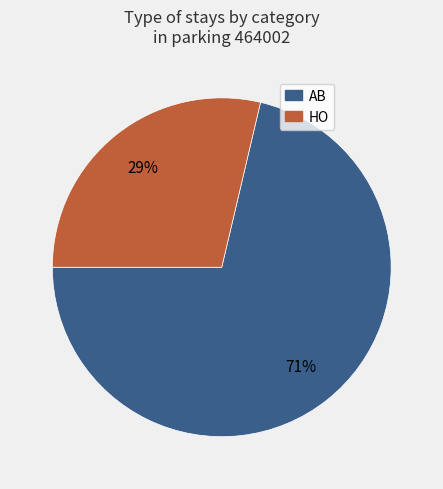

Do HO and AB together represent more than half of the pie?

Yes